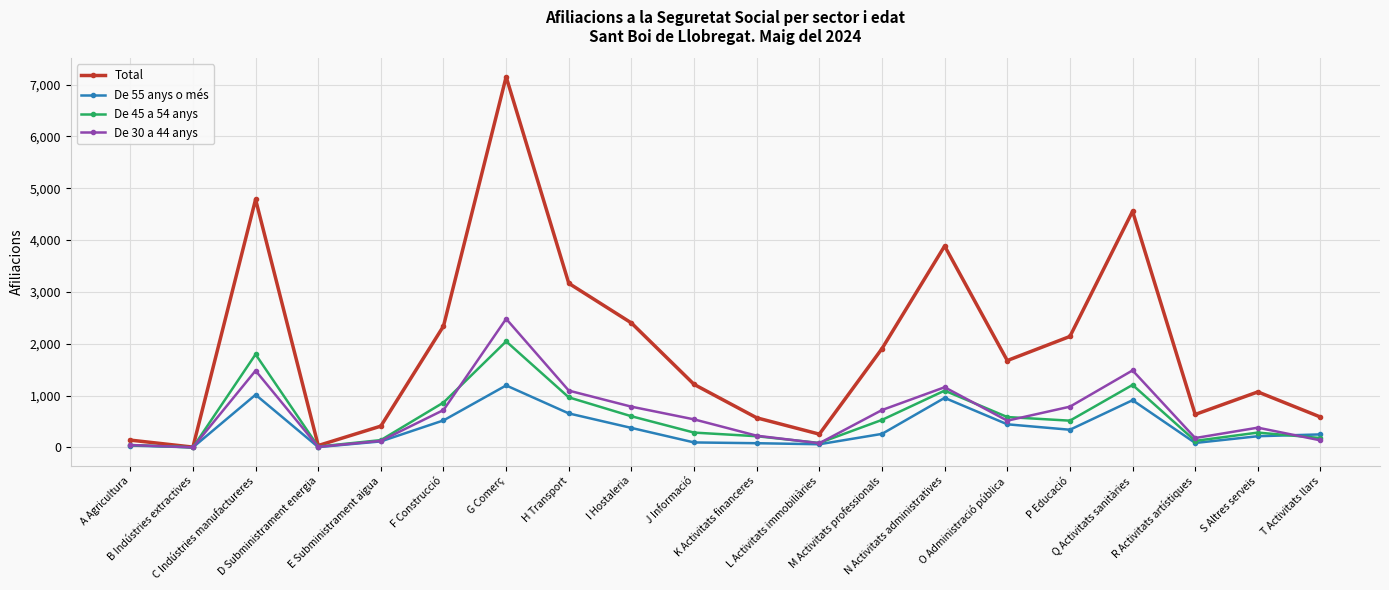

What is the sum of the De 45 a 54 anys values at S Altres serveis and T Activitats llars?

465